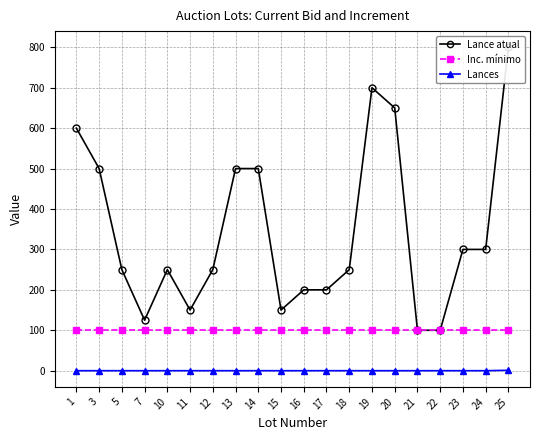

How many data points does each series have?

20